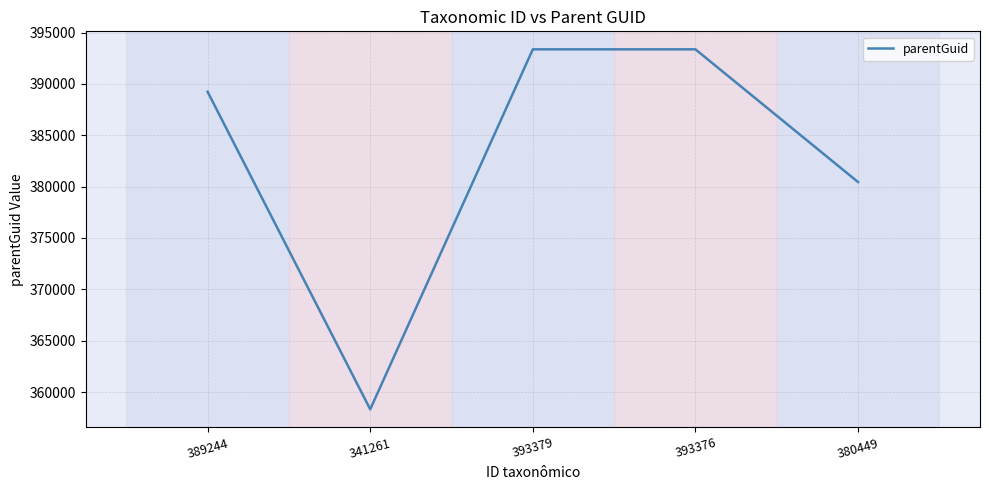

What is the approximate value at 380449?

380446